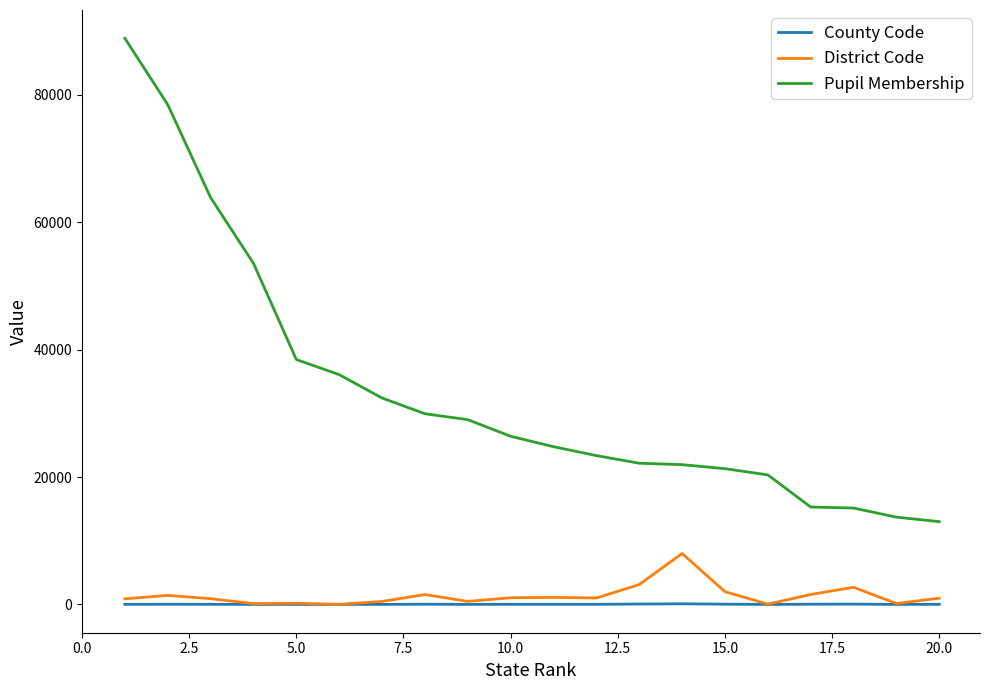

What is the minimum value shown in the chart?

1